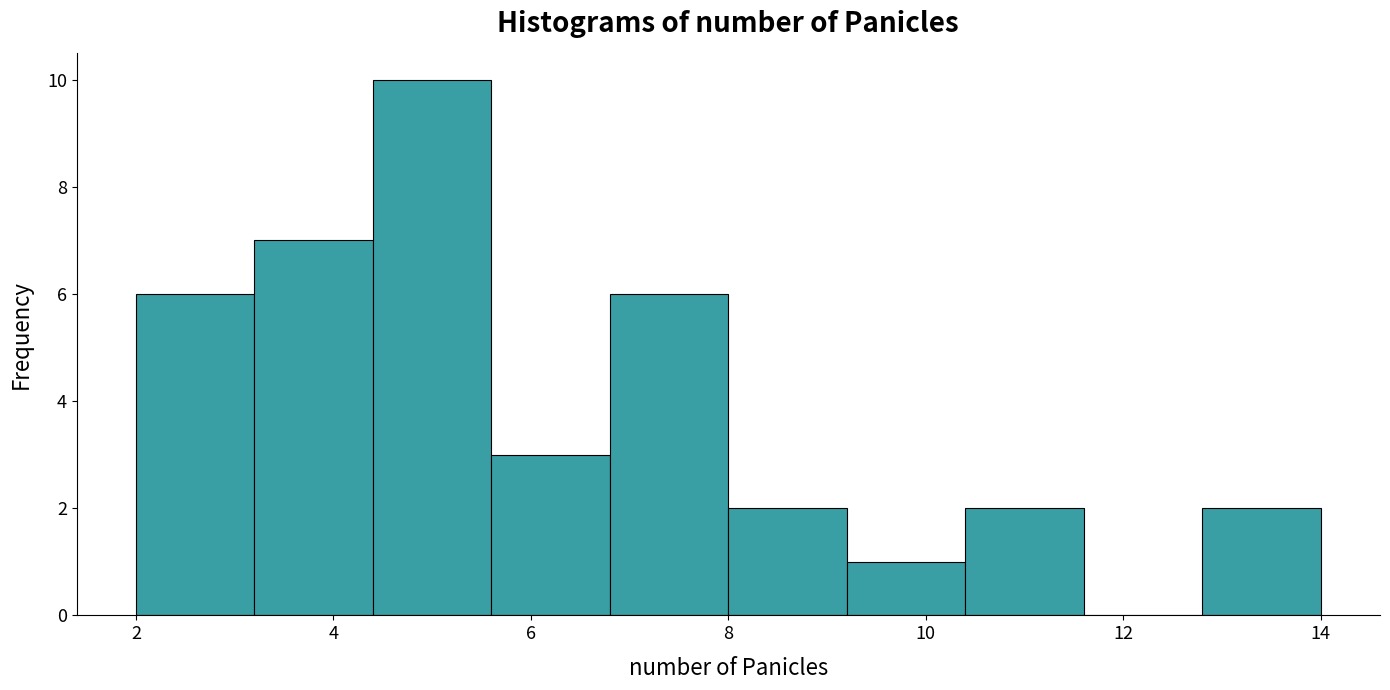

Which range on the x-axis has the tallest bar?

4.4 to 5.6